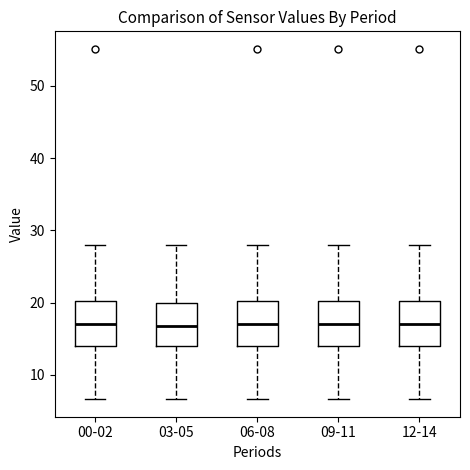

Where does the lower whisker of the box for 06-08 end on the y-axis? The values are not printed on the chart, so give them approximately, as read against the axis.

7